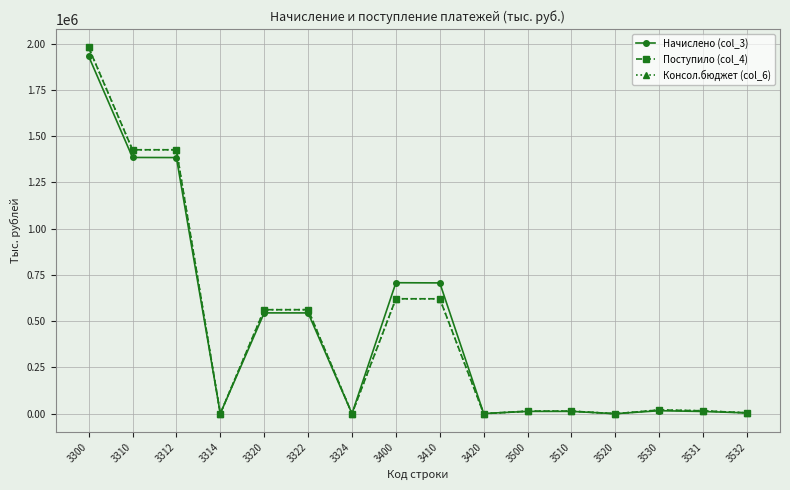

What is the maximum value shown in the chart?

1980130